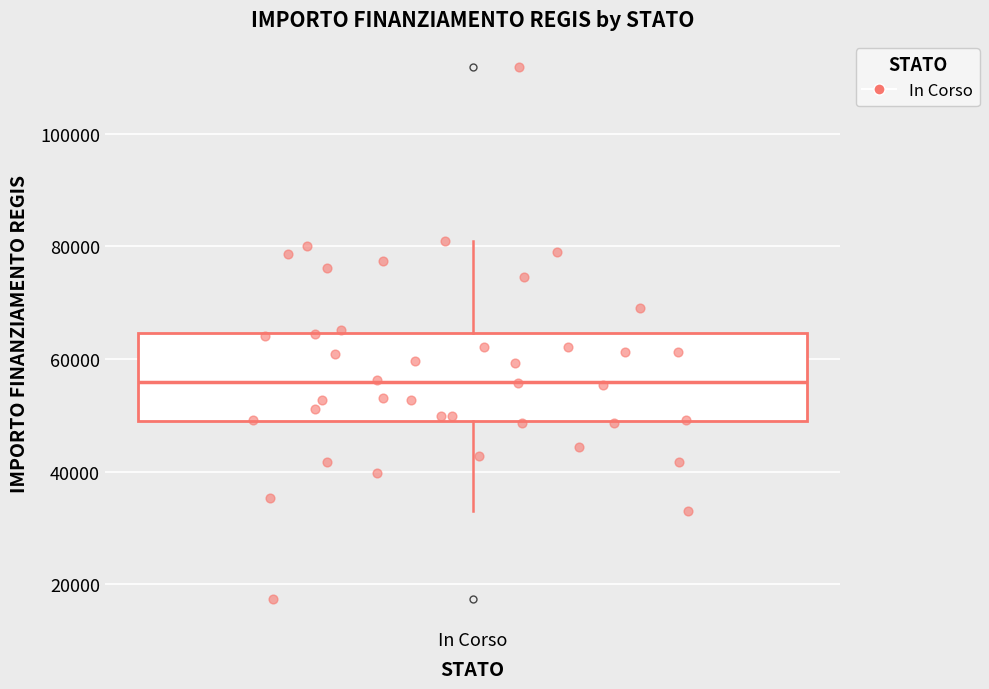

Transcribe this box plot: give where the median line is, the range the box spans, and where the two whiskers end, as read against the y-axis. The values are not printed on the chart, so give them approximately, as read against the axis.

median 56000, box 50000 to 64000, whiskers 32000 to 80000